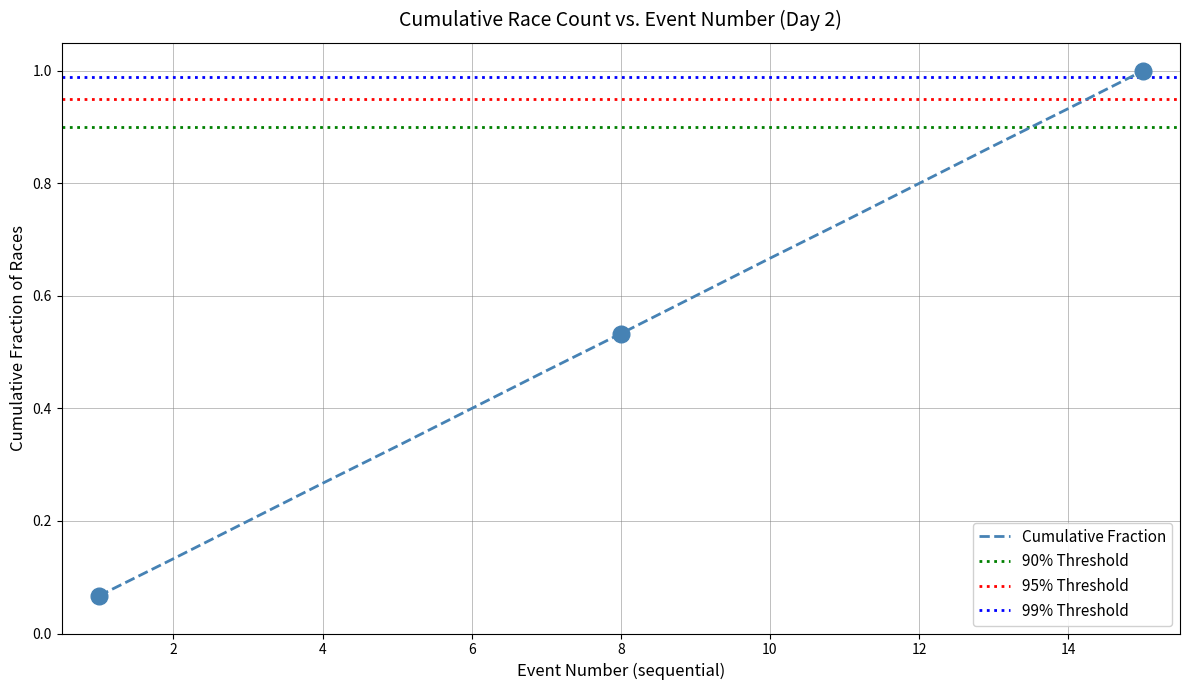

Is it true that Cumulative Fraction equals 0.4 at 4?

False